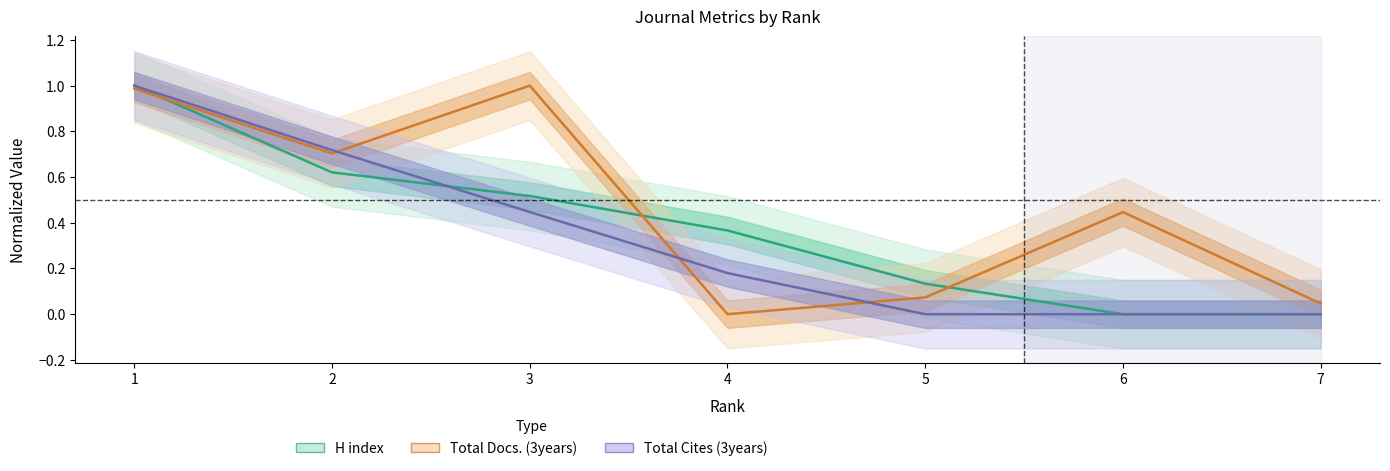

List the labels in order of Total Docs. (3years) value, smallest first.

4, 7, 5, 6, 2, 1, 3